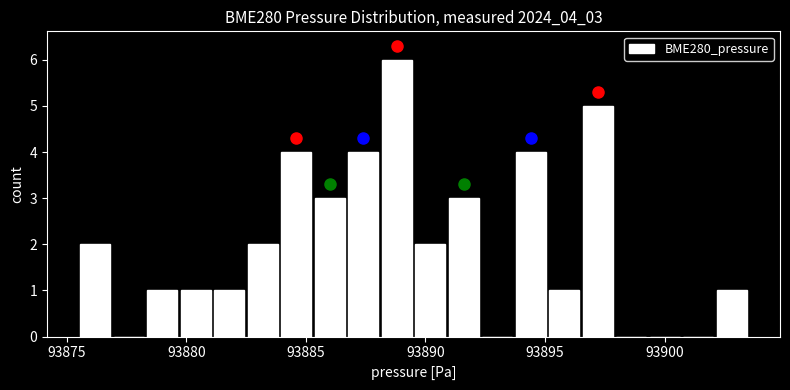

Around what value on the x-axis is the tallest bar? Give the approximate position of its centre, as read against the axis.

93889.0